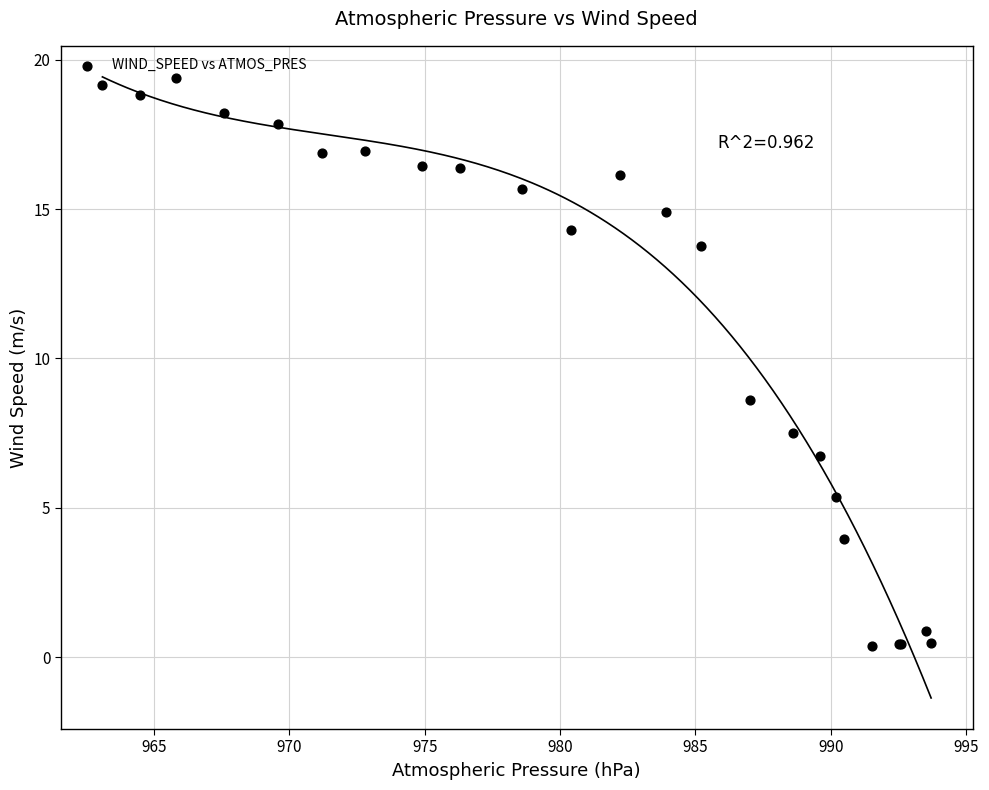

What Y value in the scatter plot is closest to 9?

8.6